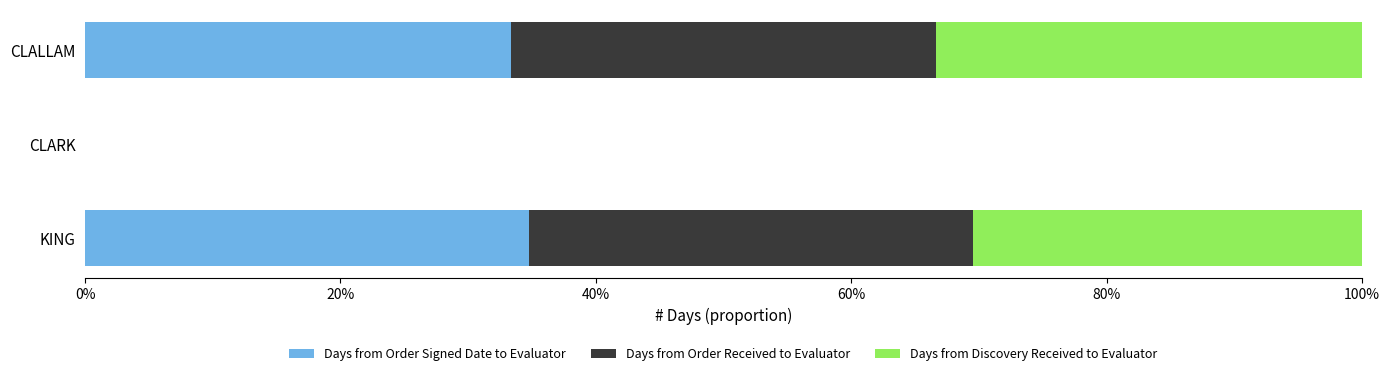

What are all the series names shown in the legend?

Days from Order Signed Date to Evaluator, Days from Order Received to Evaluator, Days from Discovery Received to Evaluator